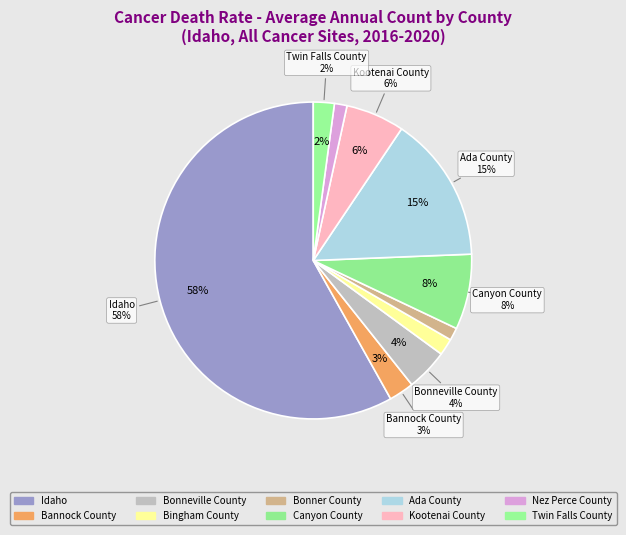

Which category has the smallest portion of the pie?

Bonner County